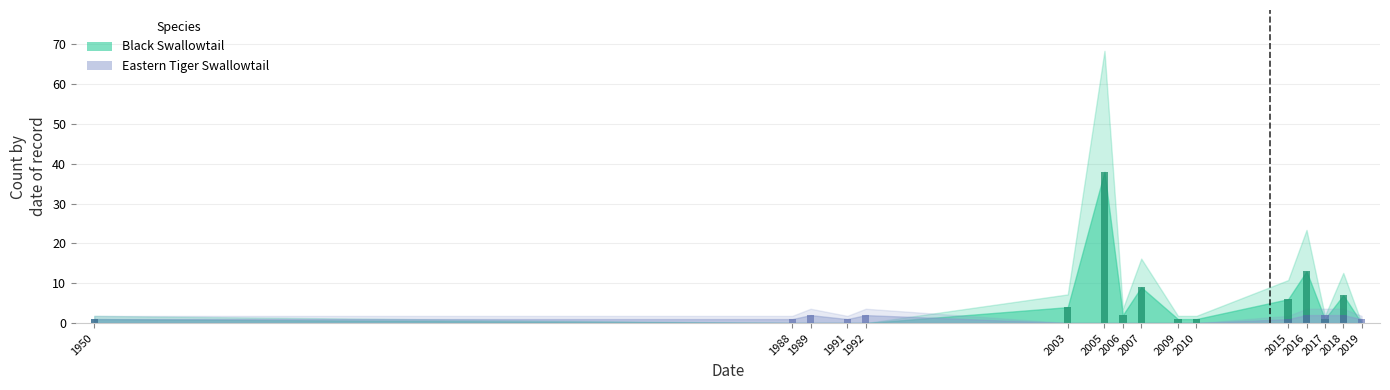

What is the value of the Black Swallowtail count bar at the 6th from the left?

4